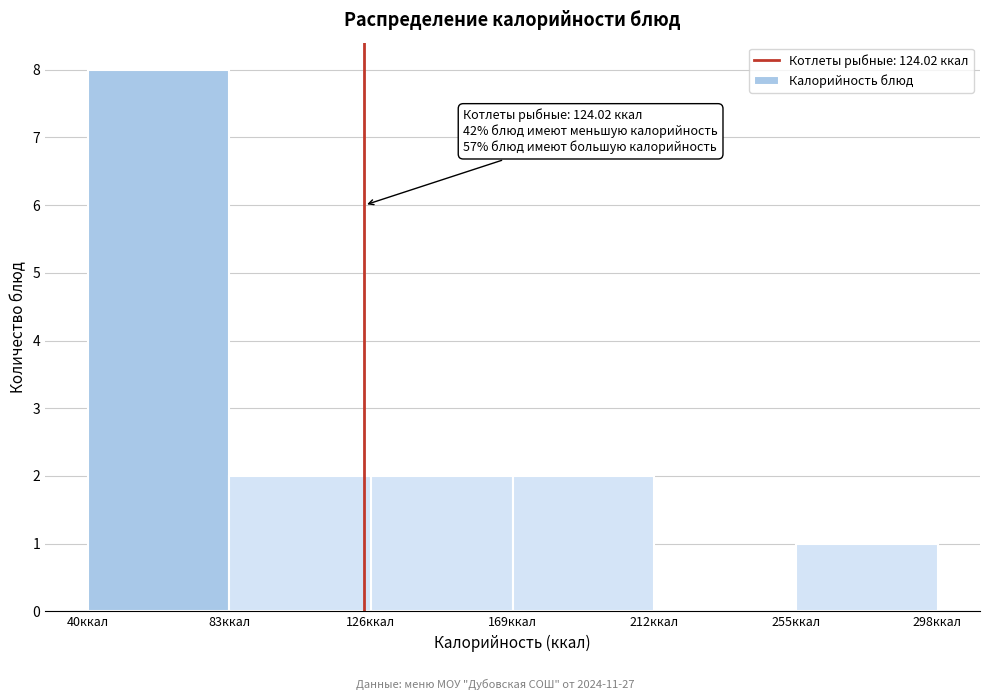

Which range on the x-axis has the tallest bar?

40 to 83